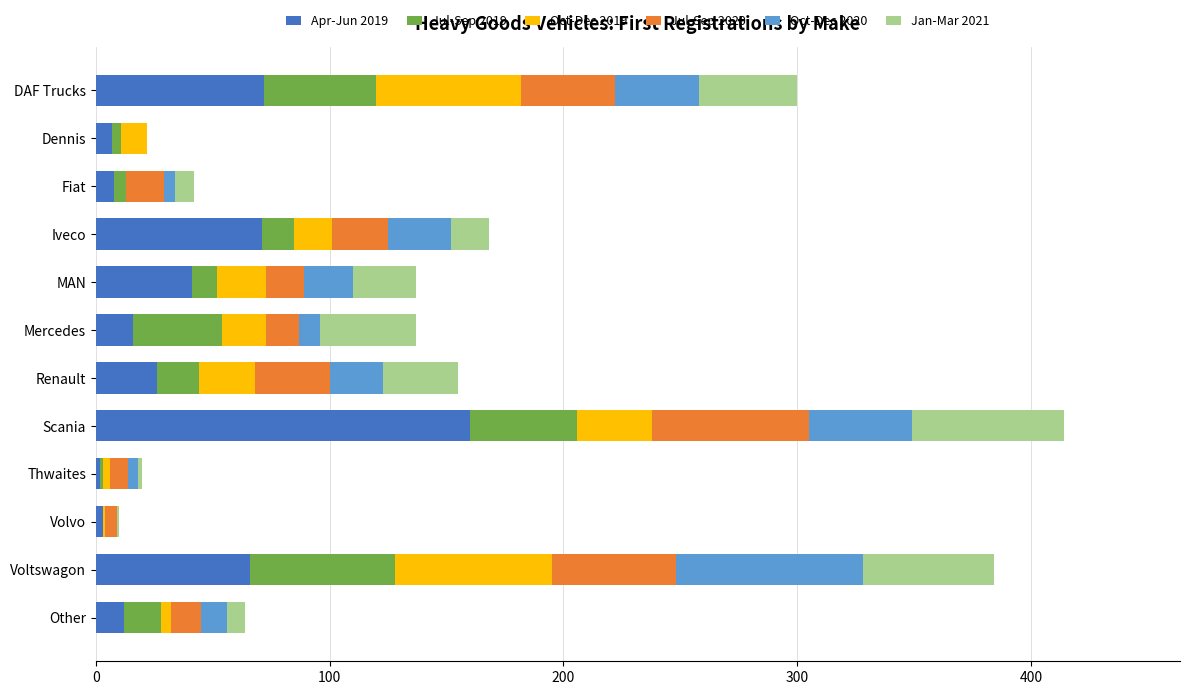

How many distinct data groups are displayed?

6